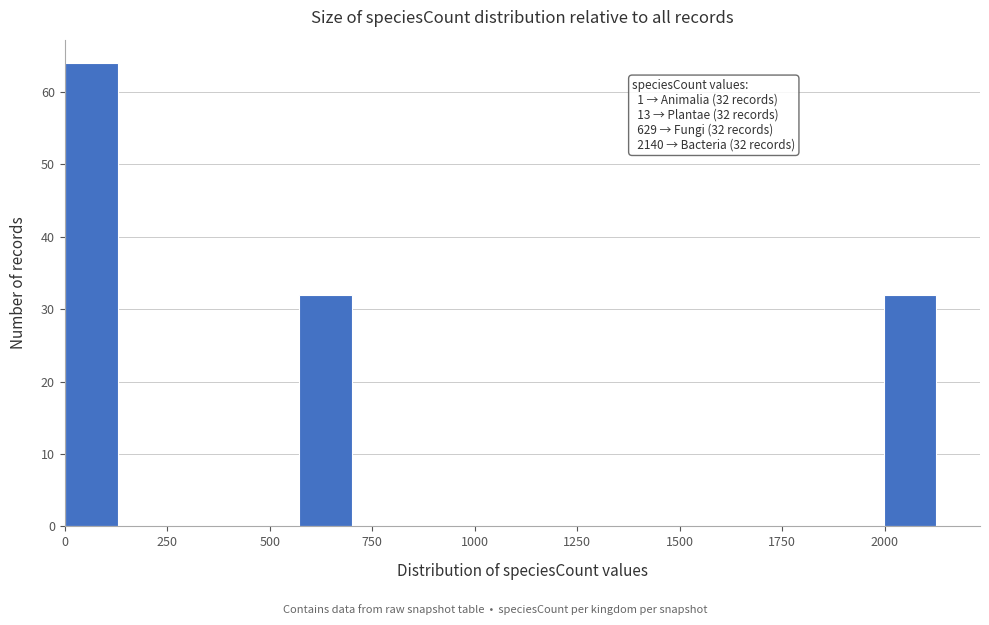

Read against the x-axis, roughly where is the centre of the tallest bar?

50